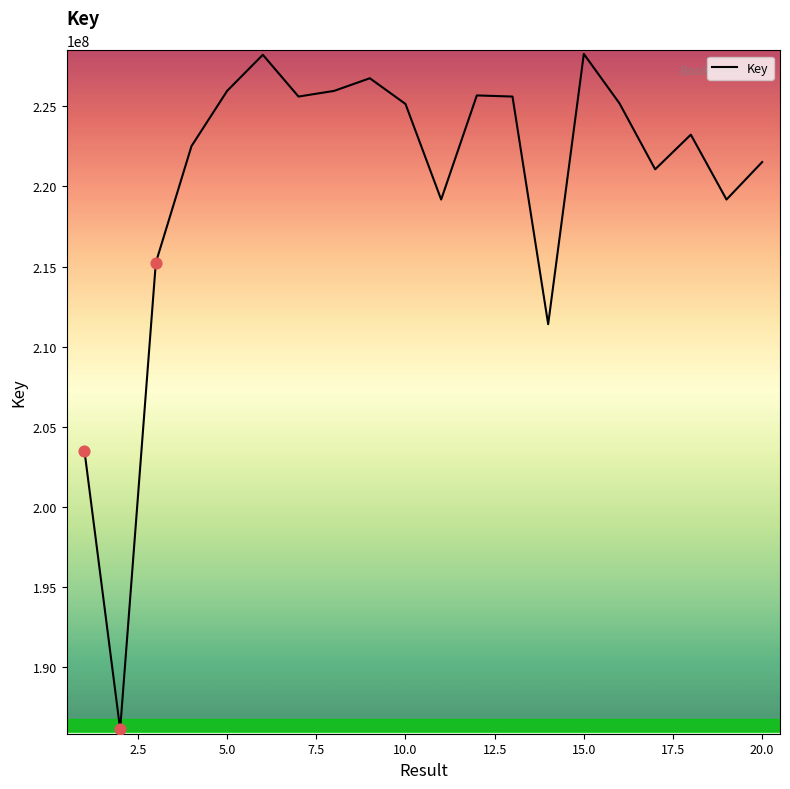

What is the difference between the maximum and minimum values?

42113006